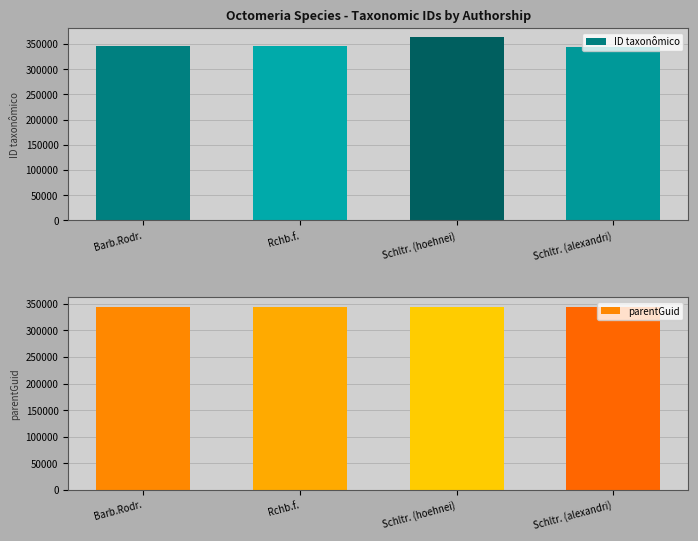

What is the sum of all ID taxonômico values?

1398326